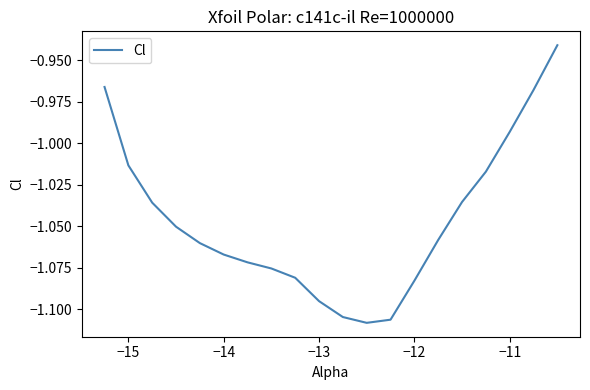

Where is the data nearest to the value -1?

−11